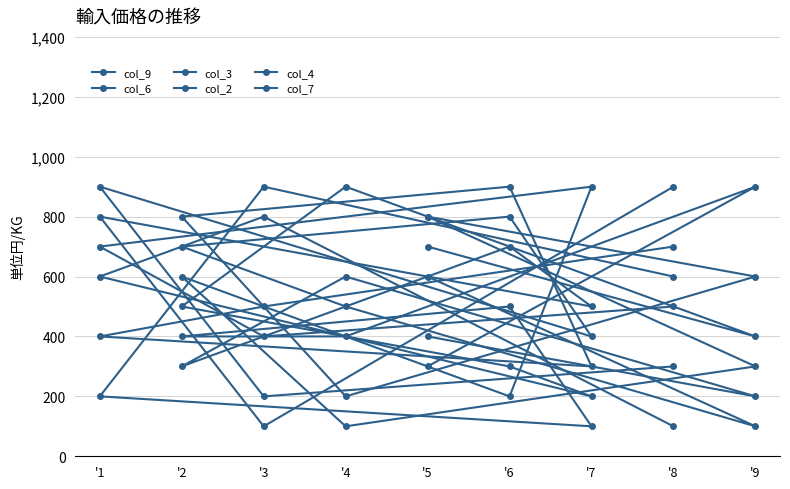

Which series has the largest total across all categories?

col_3